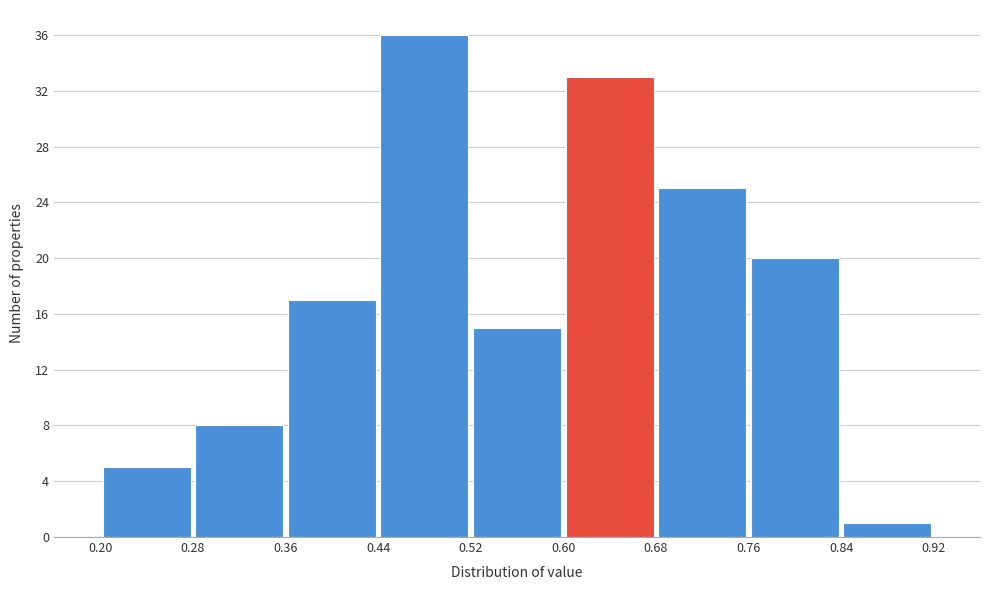

Over which range of the x-axis is the bar tallest?

0.44 to 0.52